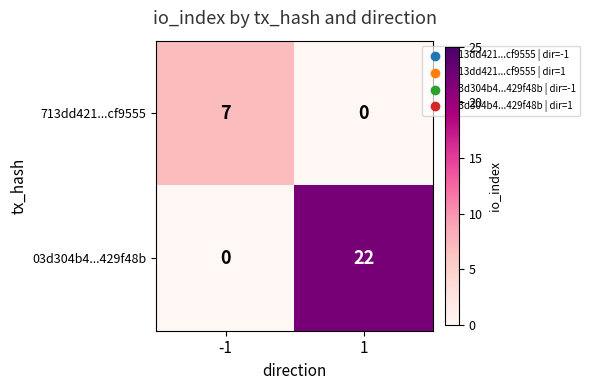

What is the difference between the maximum and minimum values in the 713dd421...cf9555 series?

7